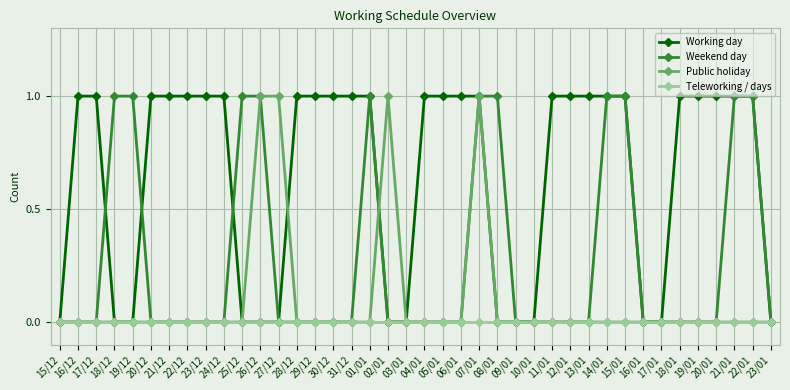

Rank the series by their average value, from highest to lowest.

Working day, Weekend day, Public holiday, Teleworking / days